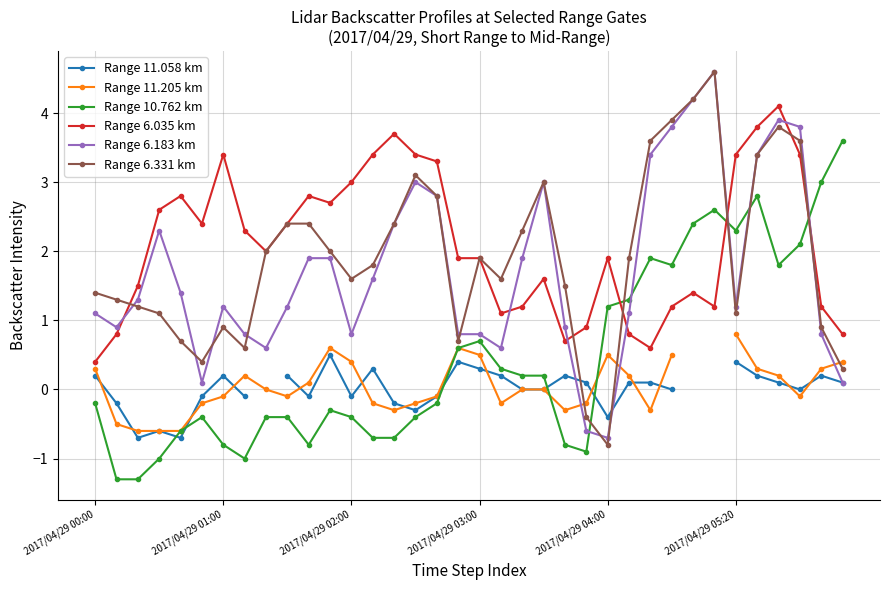

True or false: Range 6.183 km has more than 0 points higher than both neighbors.

True